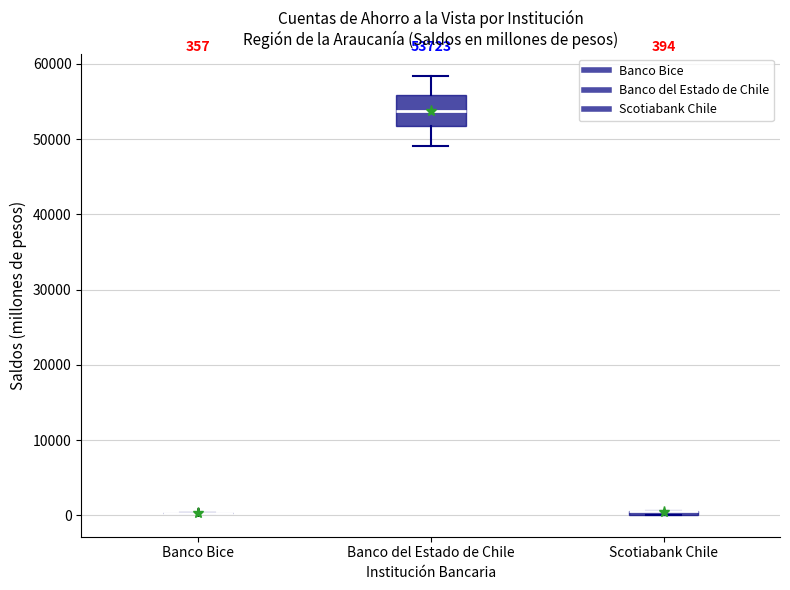

Comparing the boxes themselves (not the whiskers), which one is the tallest?

Banco del Estado de Chile